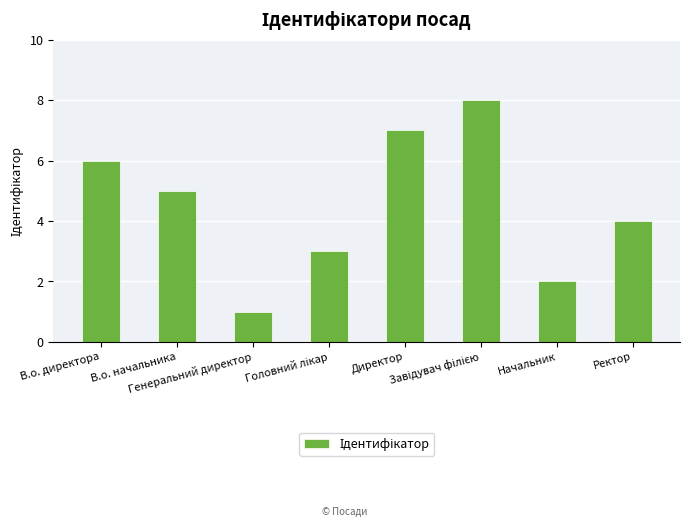

At which category does the chart reach its minimum across all series?

Генеральний директор